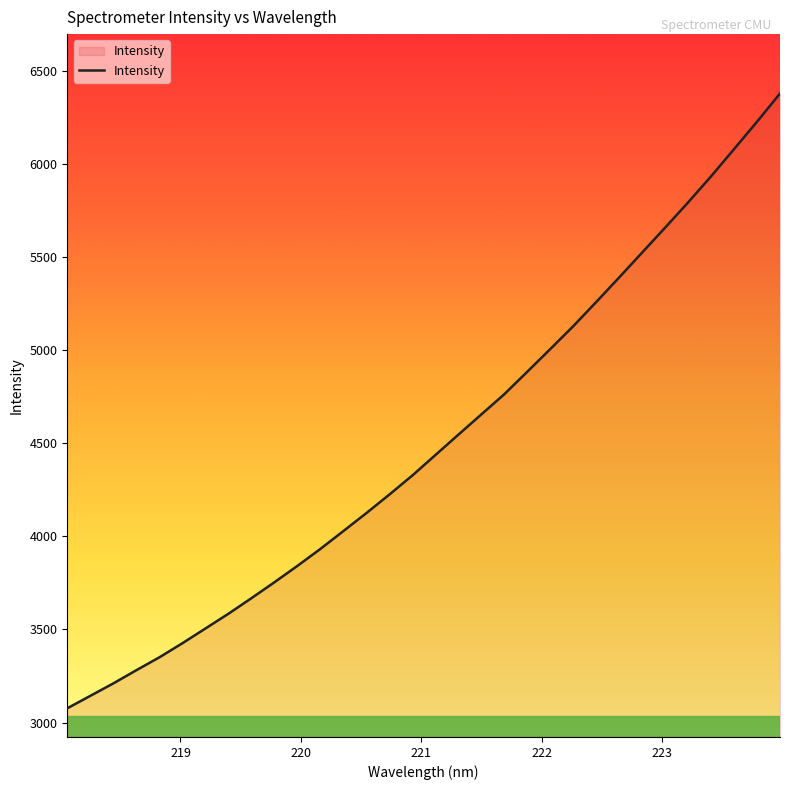

What is the difference between the maximum and minimum values?

3299.9